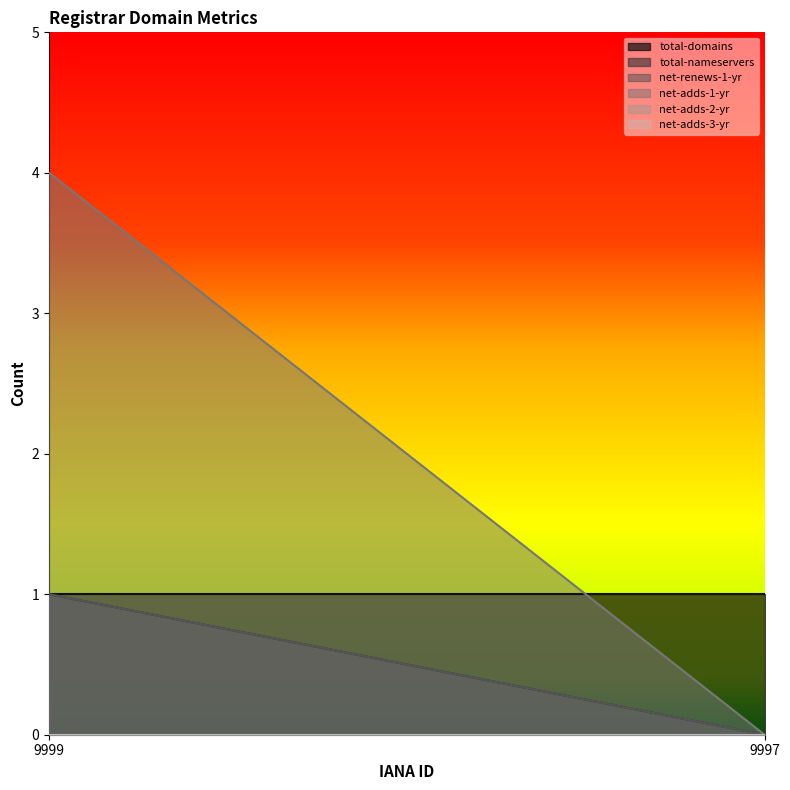

Is the value of net-adds-3-yr at 9997 greater than the value of total-domains at 9999?

No